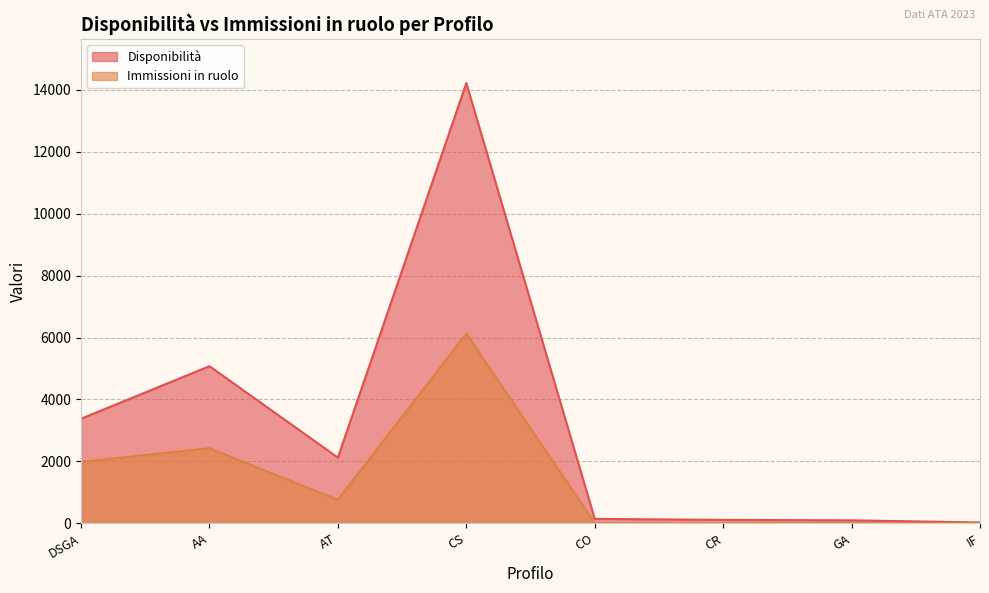

What is the value of the Disponibilità point at the 2nd from the left?

5075